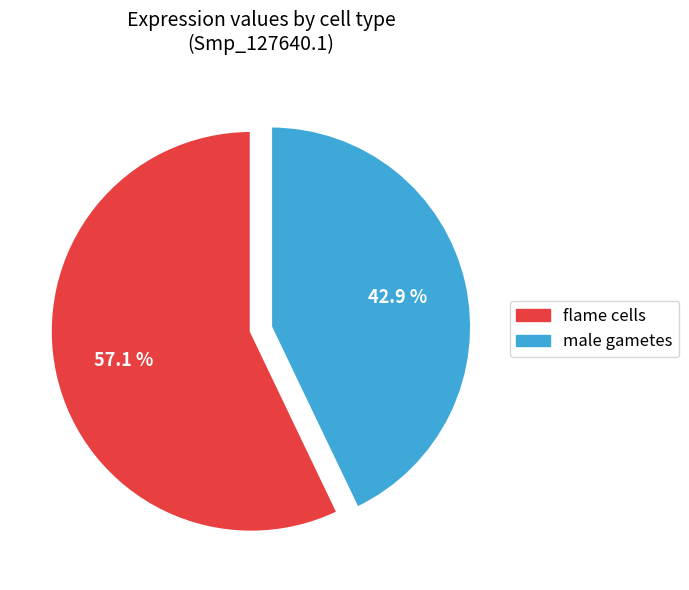

Is the sum of flame cells and male gametes greater than half?

Yes